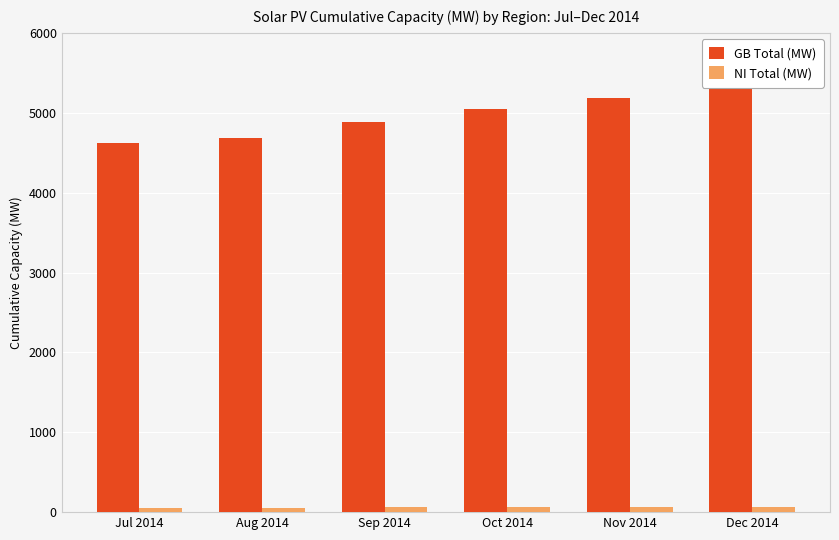

How many distinct data groups are displayed?

2